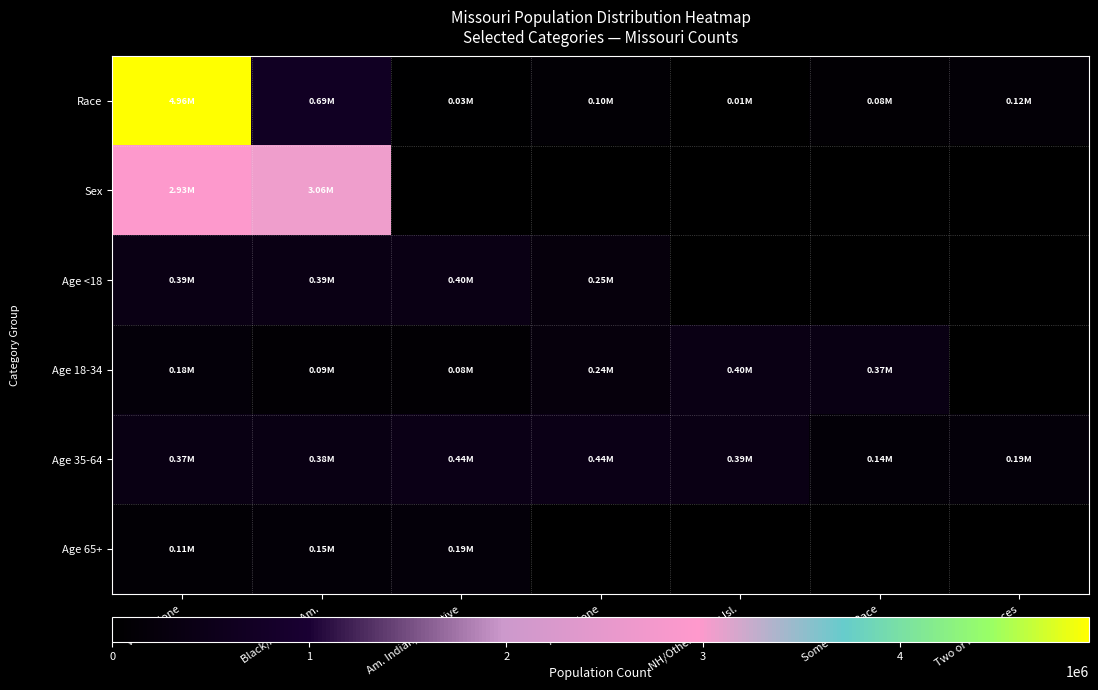

List the series in order of their peak value, lowest first.

Age 65+, Age <18, Age 18-34, Age 35-64, Sex, Race